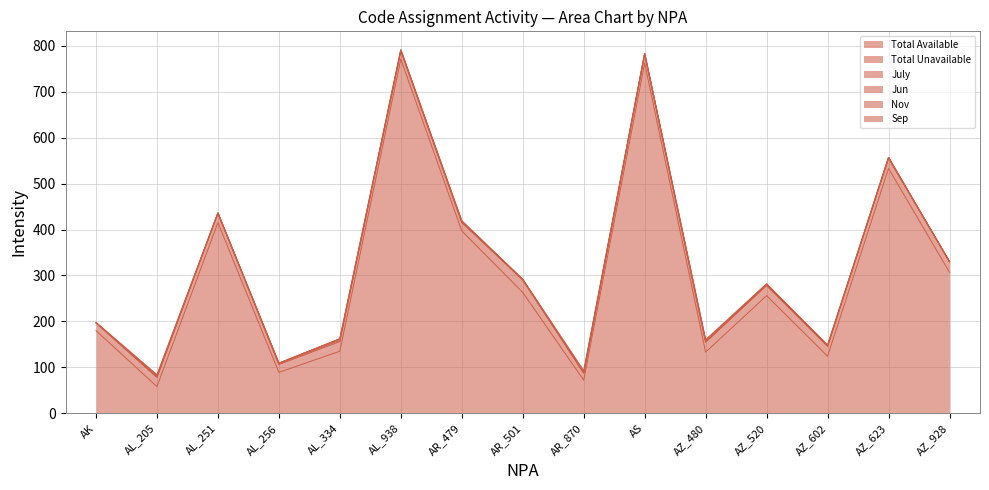

The Jun series shows -1 at AS. True or false?

False